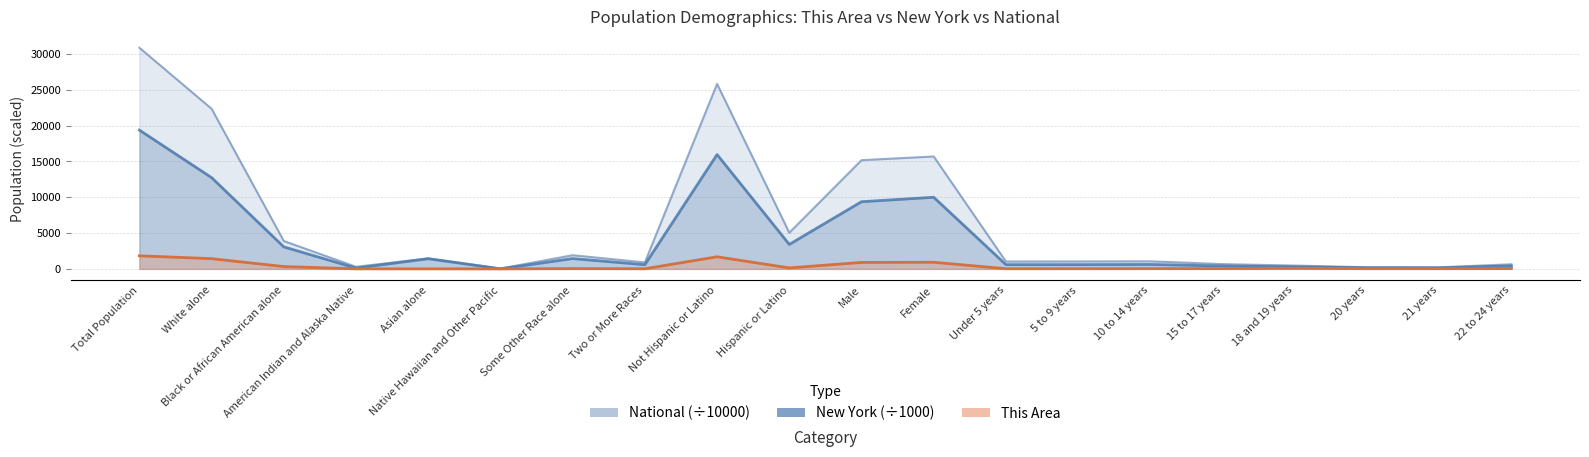

List the series in order of their peak value, lowest first.

This Area, New York, National